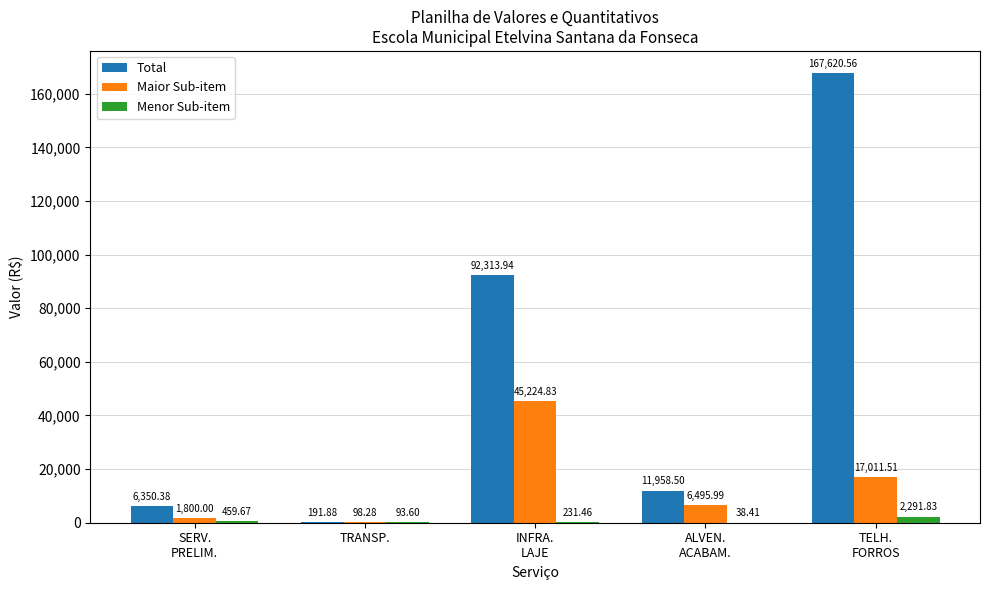

Reading left to right, extract all data points from this chart.

Total: 6350.4	191.9	92313.9	11958.5	167620.6
Maior Sub-item: 1800.0	98.3	45224.8	6496.0	17011.5
Menor Sub-item: 459.7	93.6	231.5	38.4	2291.8